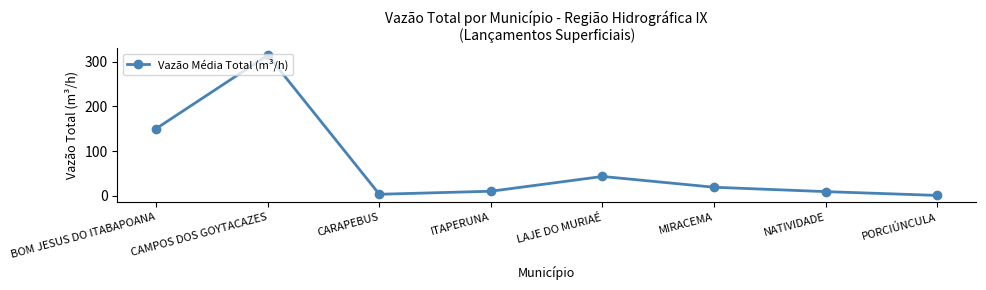

Which label corresponds to the largest value in the chart?

CAMPOS DOS GOYTACAZES